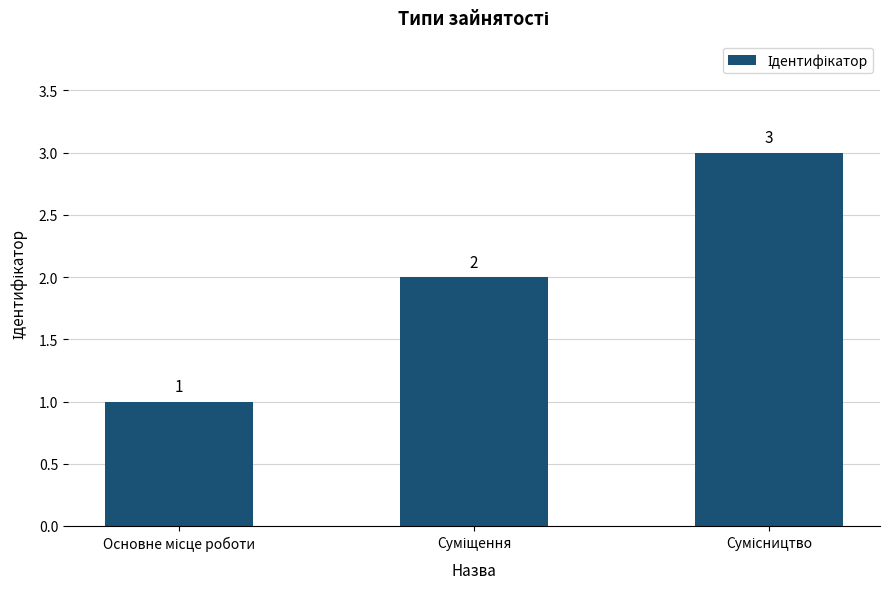

What is the value of the 3rd bar from the left?

3